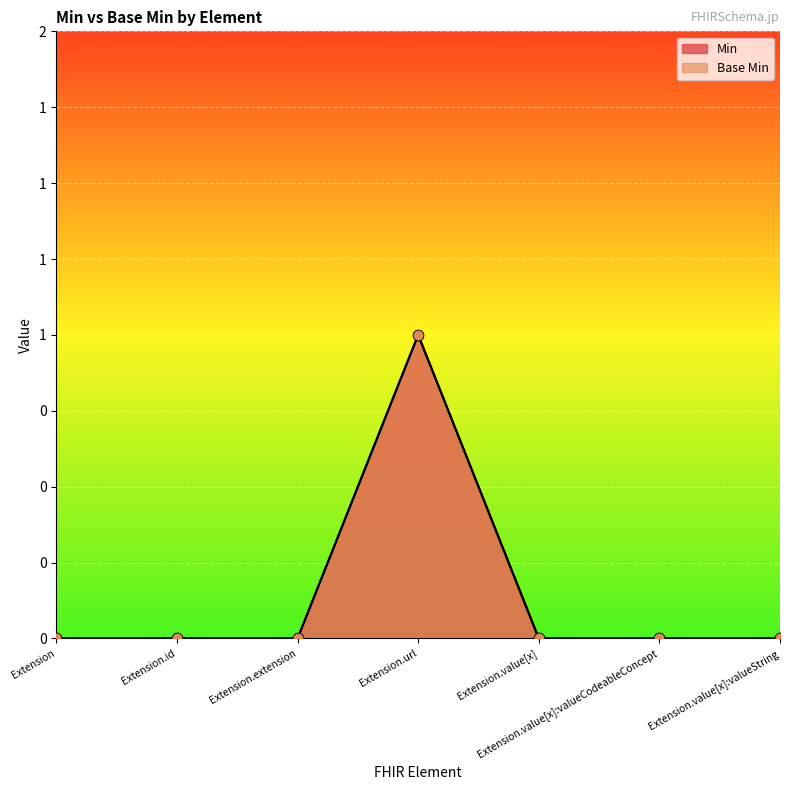

Which series contains the lowest Y value?

Min